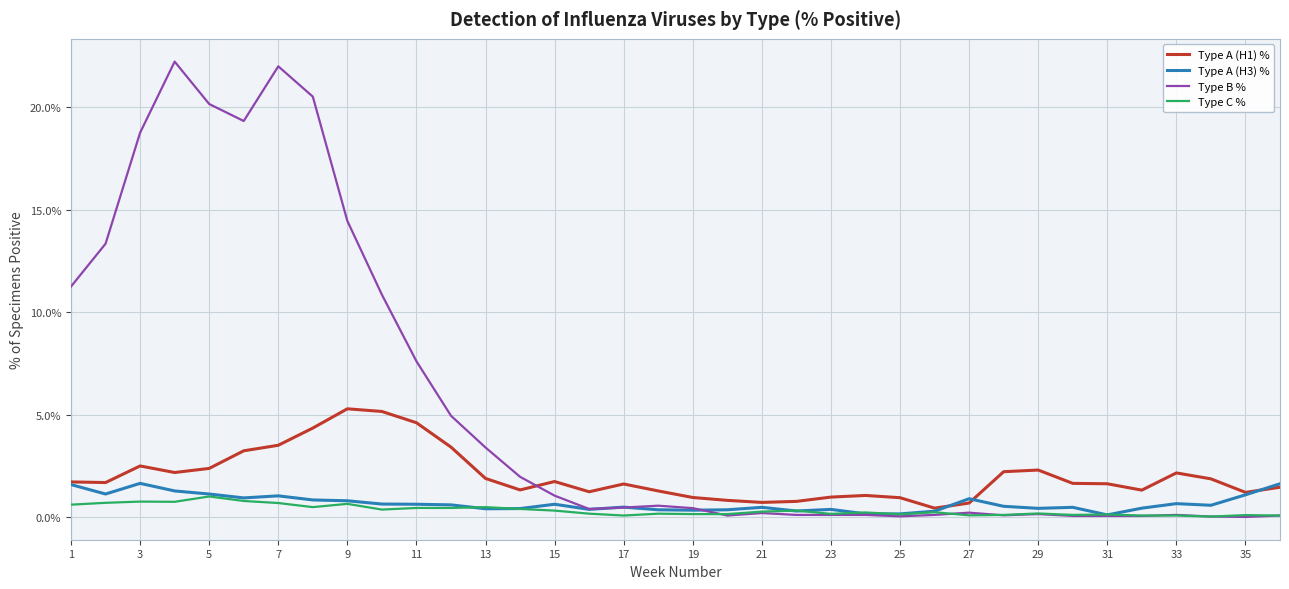

What is the highest value of the Type A (H1) % series?

5.3